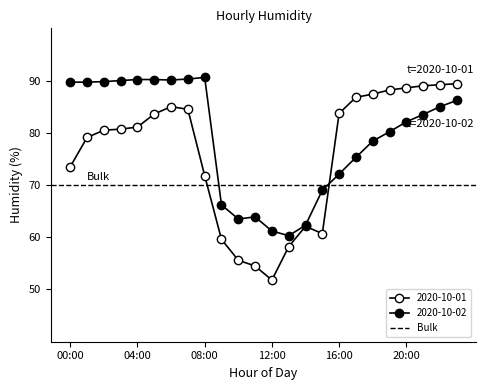

Where do 2020-10-01 and 2020-10-02 first cross each other?

15:00 and 16:00